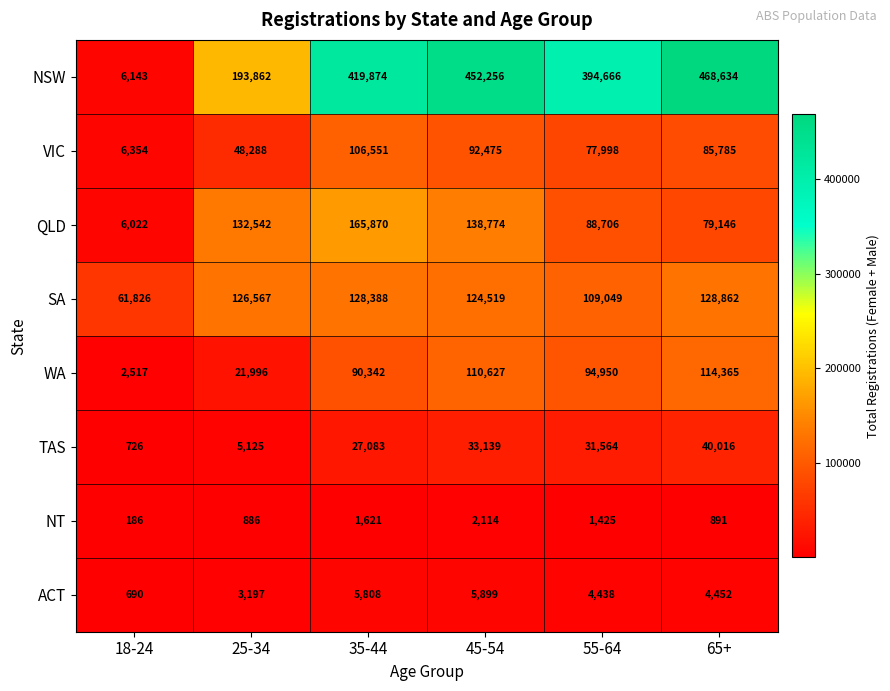

How many series are shown in this chart?

8